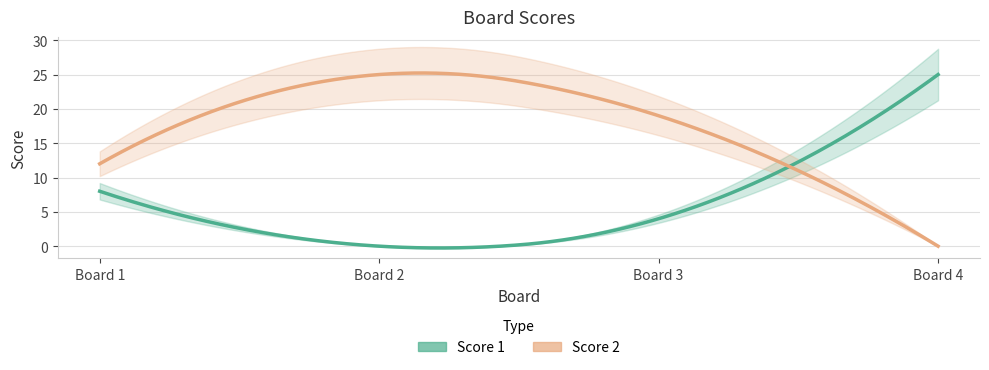

Where is Score 2 nearest to the value 12?

1